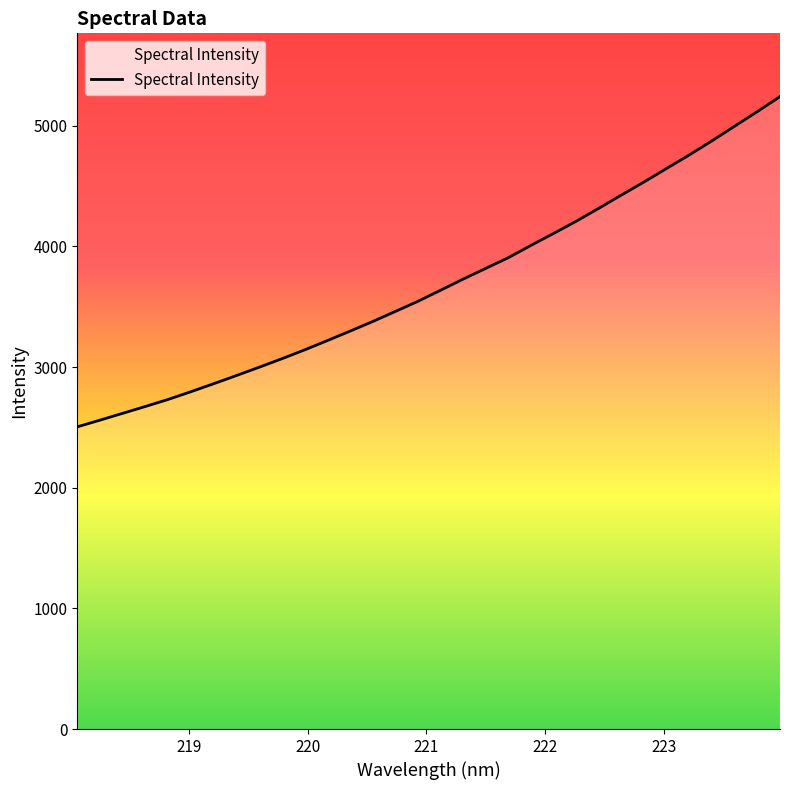

What is the maximum value shown in the chart?

5242.6